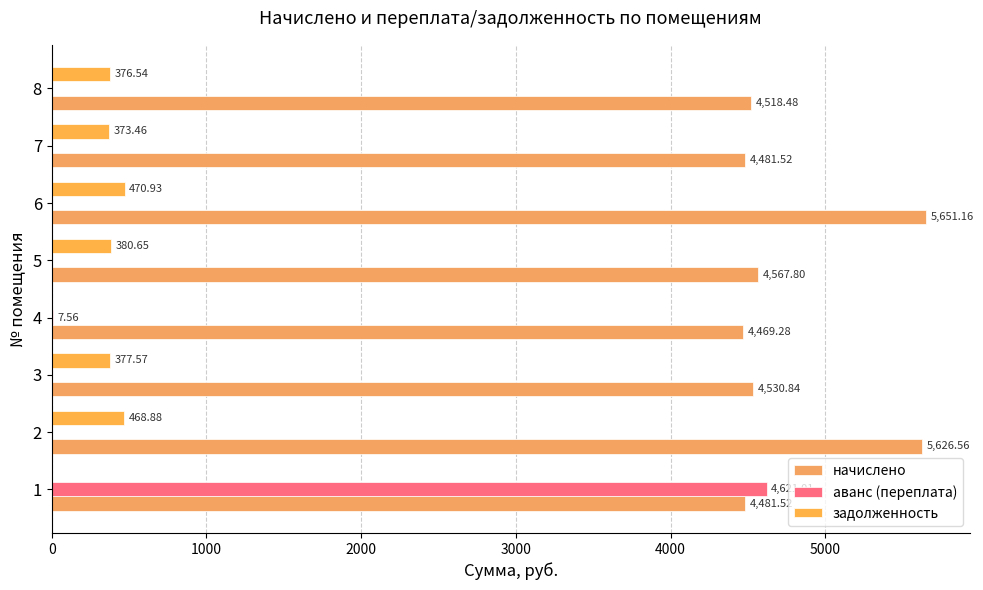

How many series are shown in this chart?

3